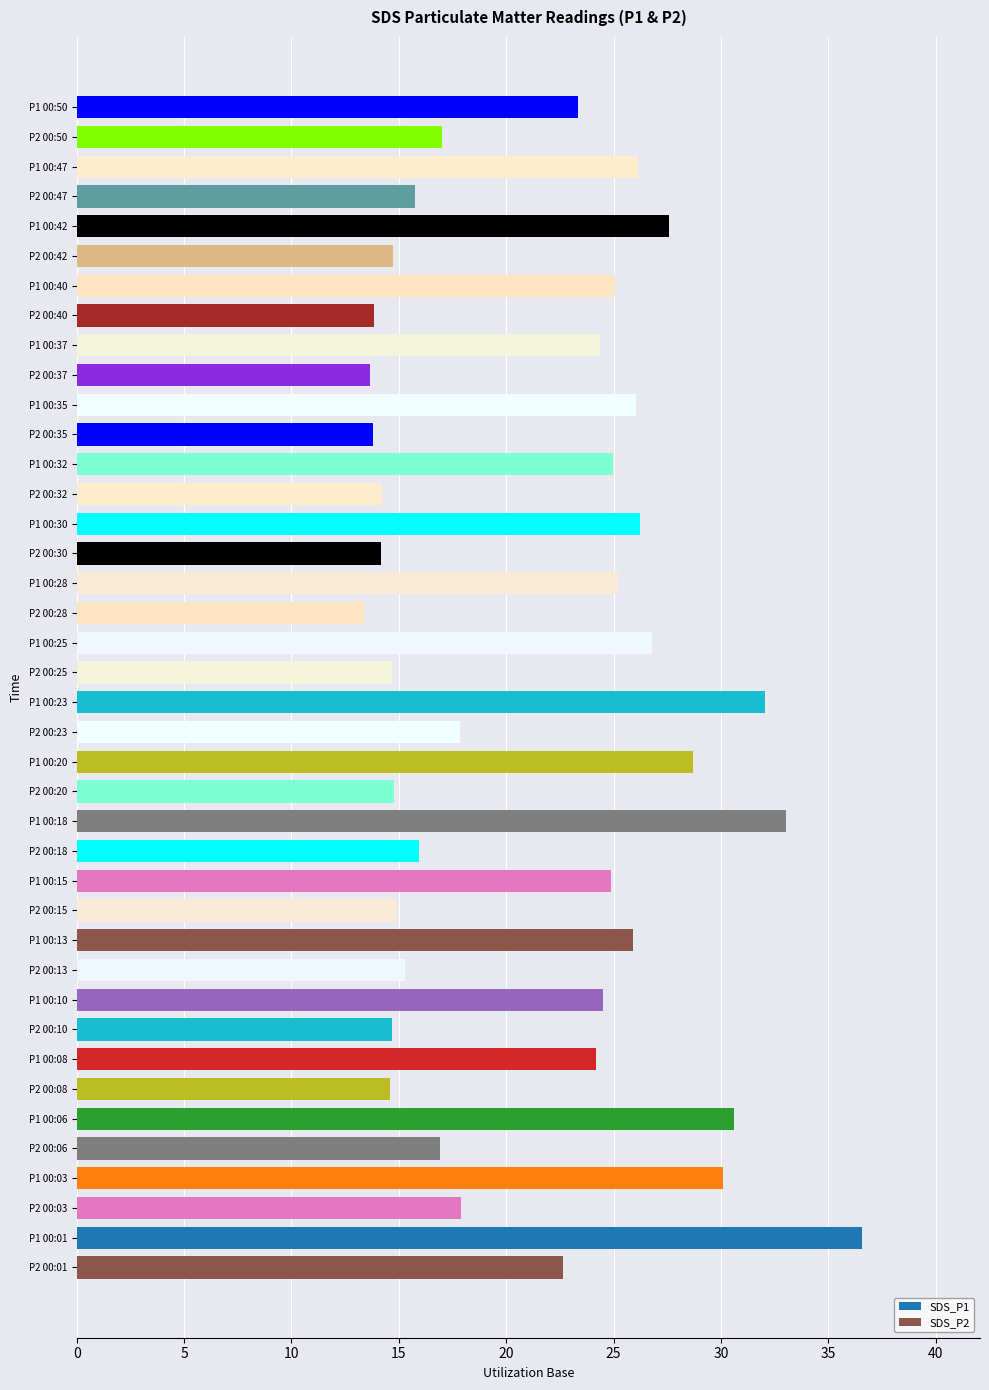

Between 00:23 and 00:37, which is larger?

00:23